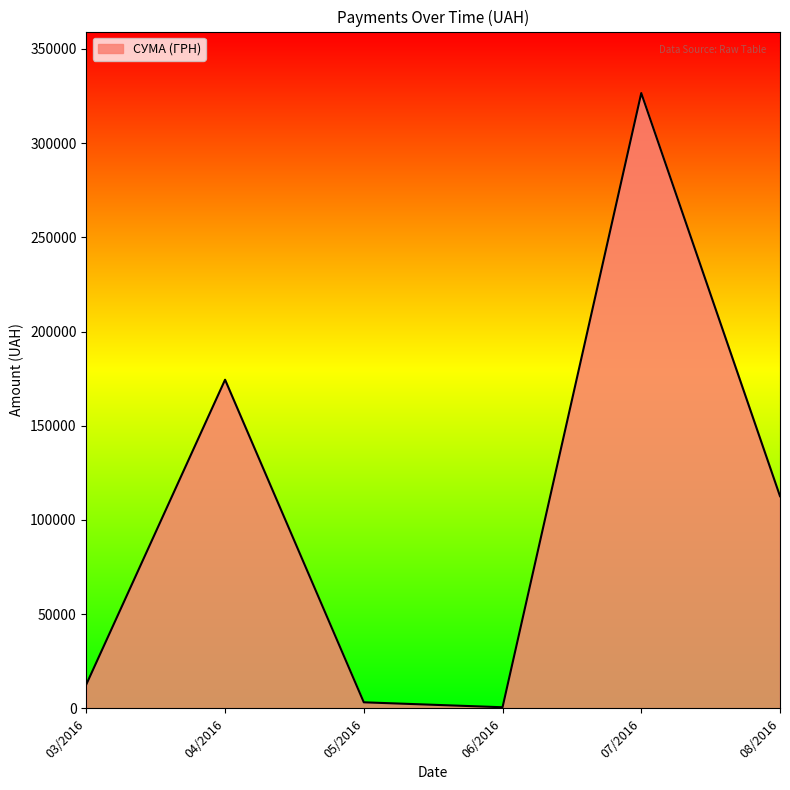

True or false: there are more than 1 points higher than both neighbors.

True